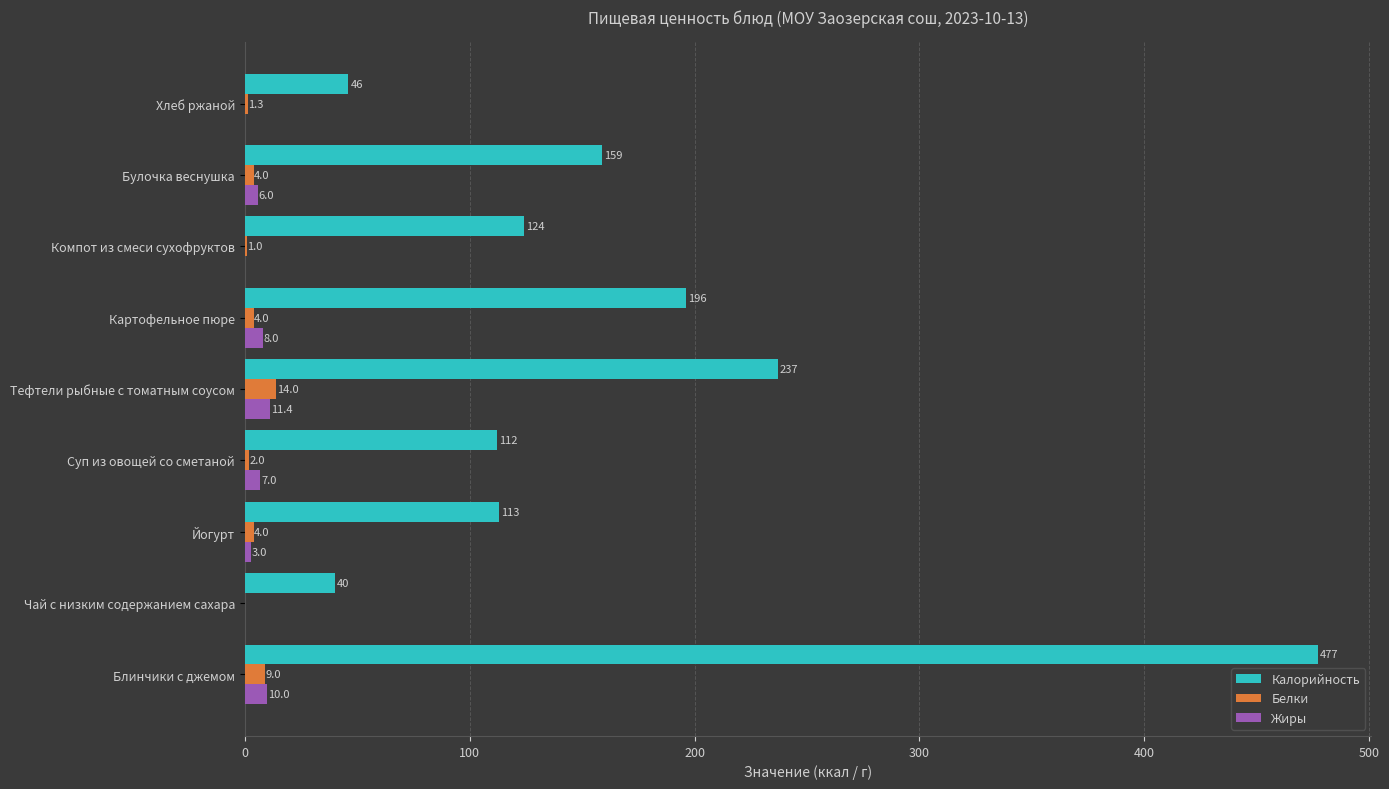

At which category is the sum across all series the highest?

Блинчики с джемом